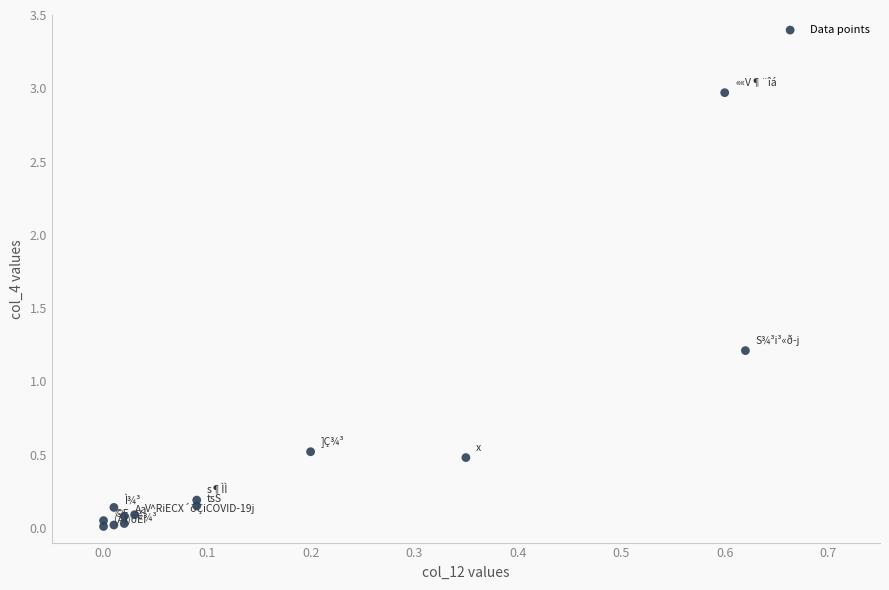

What Y value in the scatter plot is closest to 1?

1.2